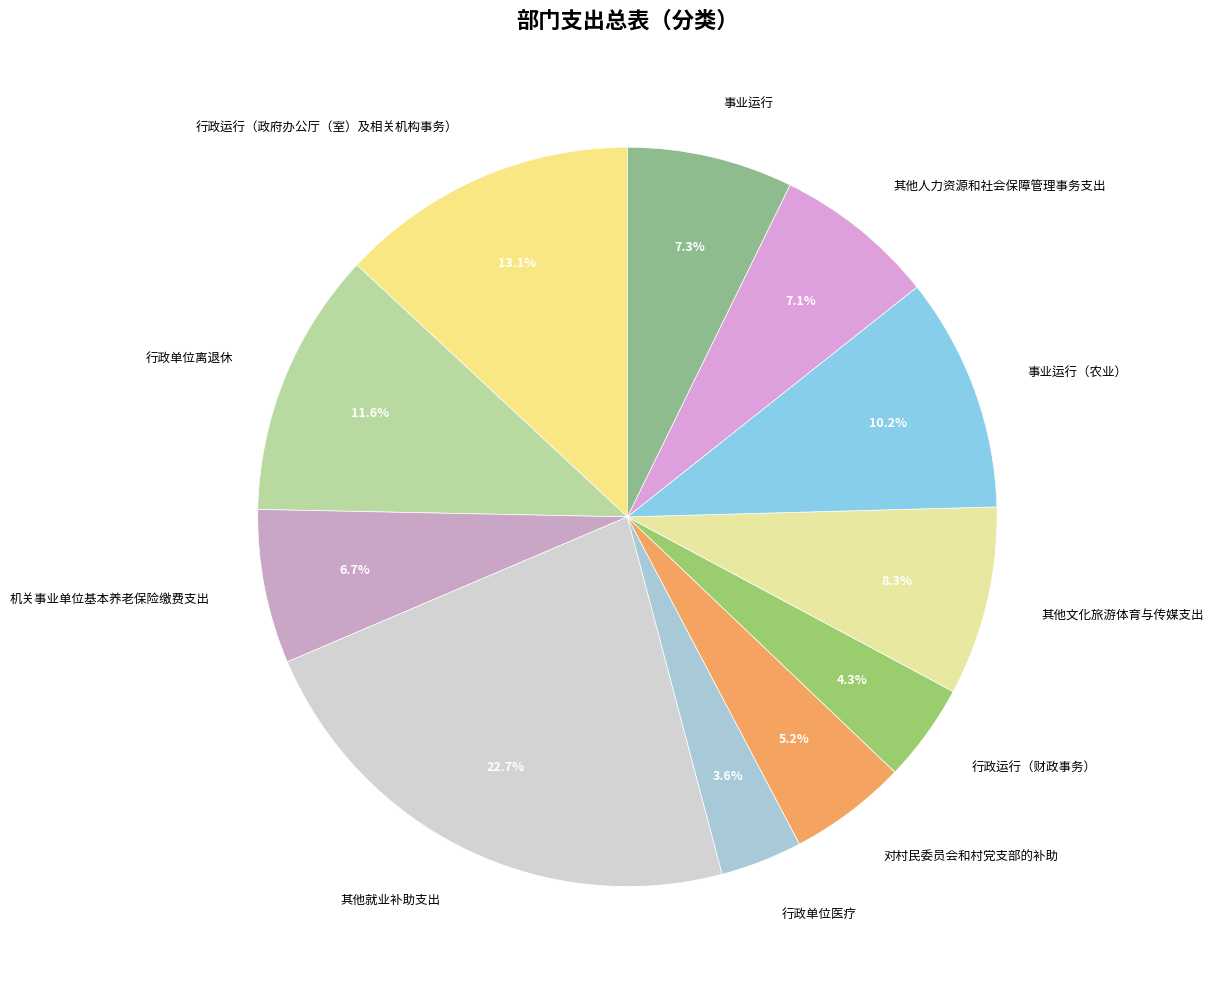

Does any single category account for the majority?

No